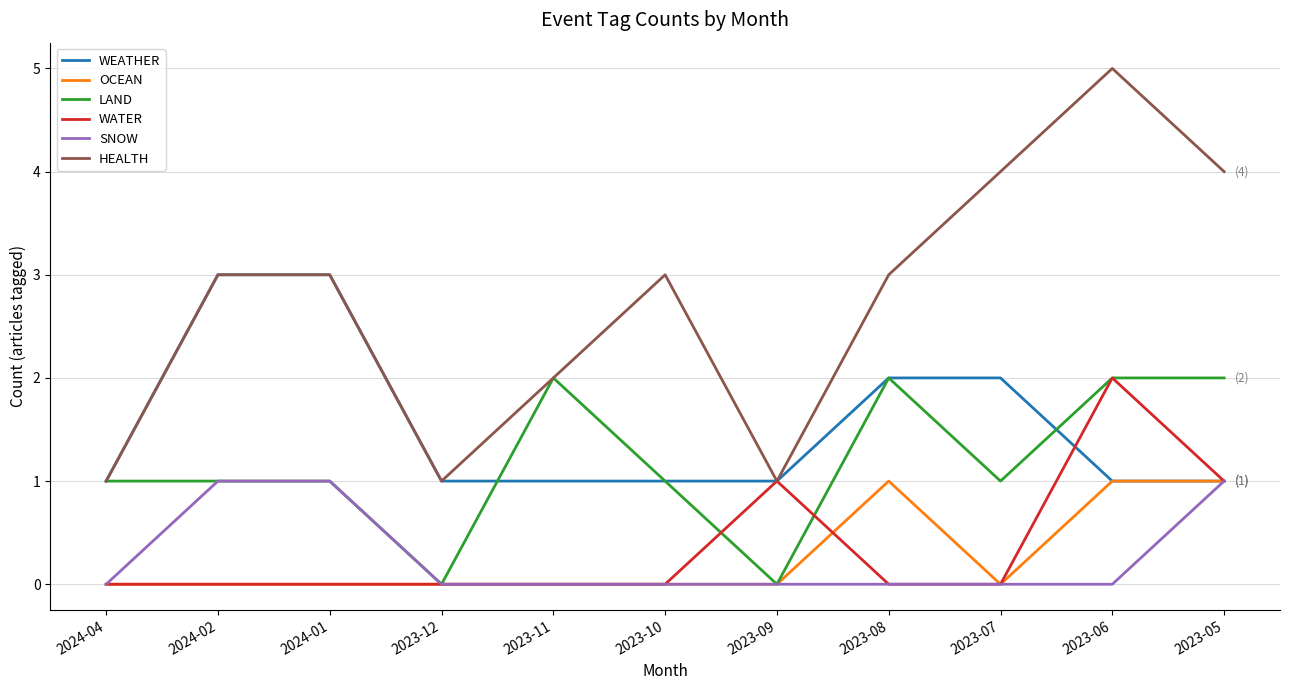

What are all the series names shown in the legend?

WEATHER, OCEAN, LAND, WATER, SNOW, HEALTH